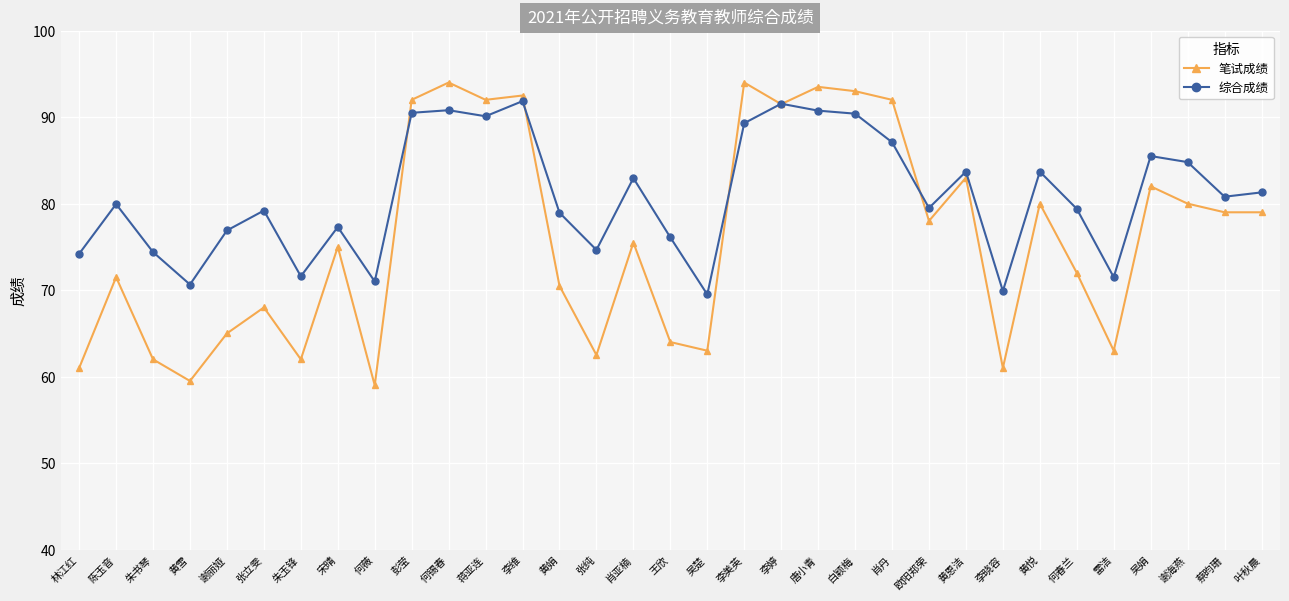

The 笔试成绩 series shows 58.0 at 黄恩洁. True or false?

False